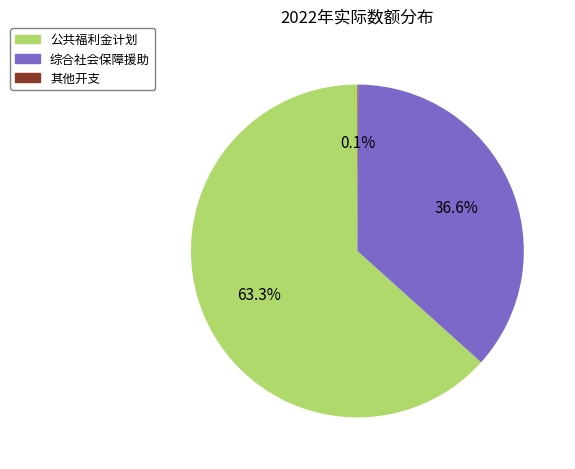

The 综合社会保障援助 slice represents 50% of the pie. True or false?

False